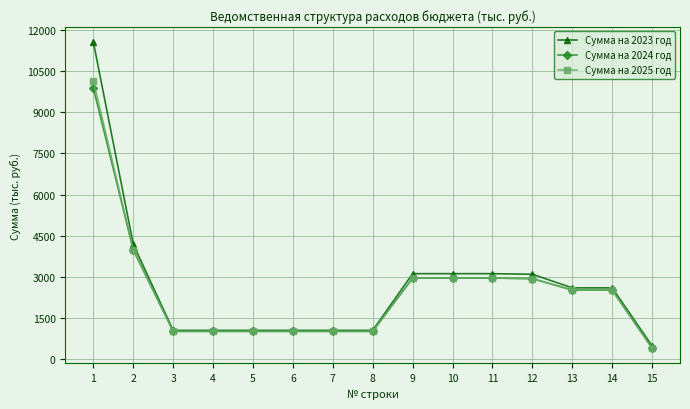

How many data points in Сумма на 2024 год are above 2525?

8